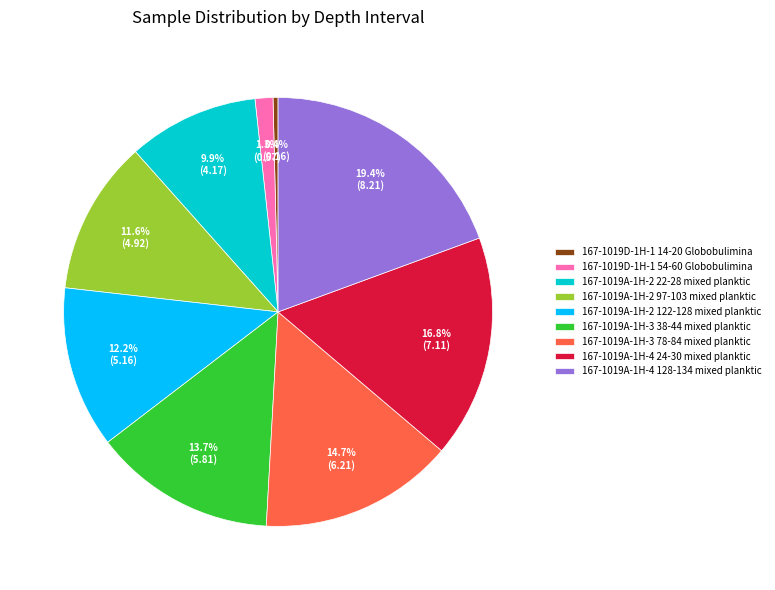

How many slices are in this pie chart?

9